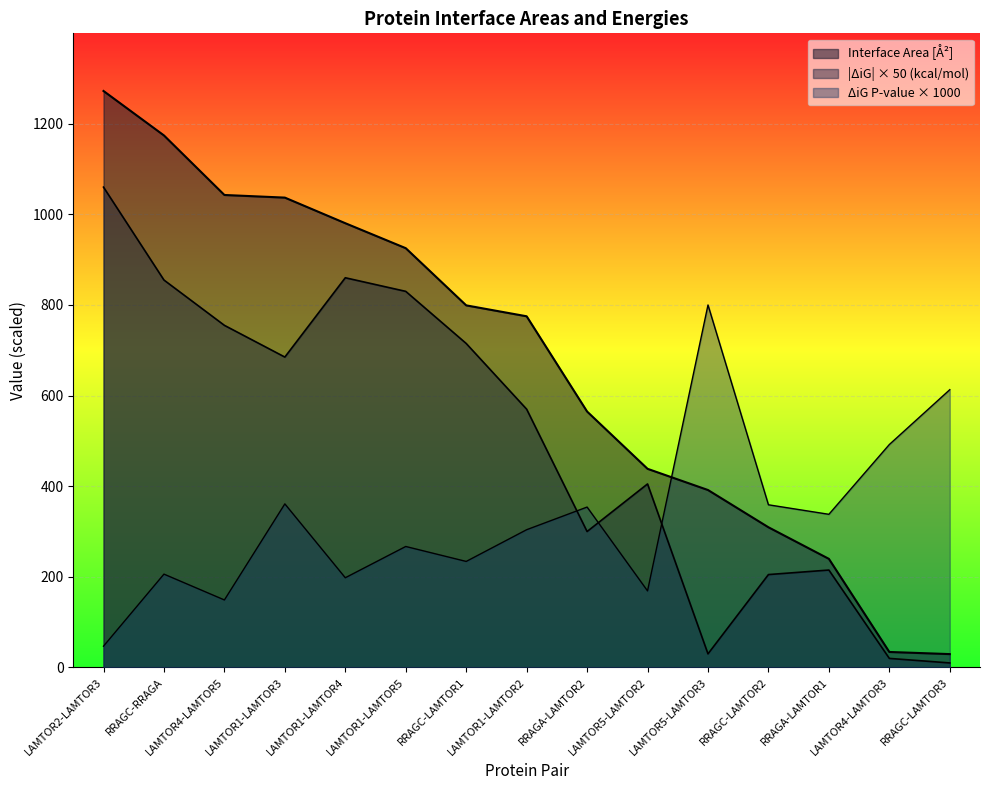

Reading left to right, what are all the values shown in this chart?

Interface Area: LAMTOR2-LAMTOR3=1272.2	RRAGC-RRAGA=1174.1	LAMTOR4-LAMTOR5=1042.7	LAMTOR1-LAMTOR3=1036.9	LAMTOR1-LAMTOR4=980.4	LAMTOR1-LAMTOR5=925.3	RRAGC-LAMTOR1=799.1	LAMTOR1-LAMTOR2=775.0	RRAGA-LAMTOR2=564.8	LAMTOR5-LAMTOR2=438.4	LAMTOR5-LAMTOR3=391.6	RRAGC-LAMTOR2=309.4	RRAGA-LAMTOR1=239.7	LAMTOR4-LAMTOR3=34.2	RRAGC-LAMTOR3=29.5
ΔiG kcal/mol: LAMTOR2-LAMTOR3=1060.0	RRAGC-RRAGA=855.0	LAMTOR4-LAMTOR5=755.0	LAMTOR1-LAMTOR3=685.0	LAMTOR1-LAMTOR4=860.0	LAMTOR1-LAMTOR5=830.0	RRAGC-LAMTOR1=715.0	LAMTOR1-LAMTOR2=570.0	RRAGA-LAMTOR2=300.0	LAMTOR5-LAMTOR2=405.0	LAMTOR5-LAMTOR3=30.0	RRAGC-LAMTOR2=205.0	RRAGA-LAMTOR1=215.0	LAMTOR4-LAMTOR3=20.0	RRAGC-LAMTOR3=10.0
ΔiG P-value: LAMTOR2-LAMTOR3=47.0	RRAGC-RRAGA=206.0	LAMTOR4-LAMTOR5=149.0	LAMTOR1-LAMTOR3=361.0	LAMTOR1-LAMTOR4=198.0	LAMTOR1-LAMTOR5=267.0	RRAGC-LAMTOR1=234.0	LAMTOR1-LAMTOR2=304.0	RRAGA-LAMTOR2=354.0	LAMTOR5-LAMTOR2=169.0	LAMTOR5-LAMTOR3=800.0	RRAGC-LAMTOR2=359.0	RRAGA-LAMTOR1=338.0	LAMTOR4-LAMTOR3=492.0	RRAGC-LAMTOR3=613.0